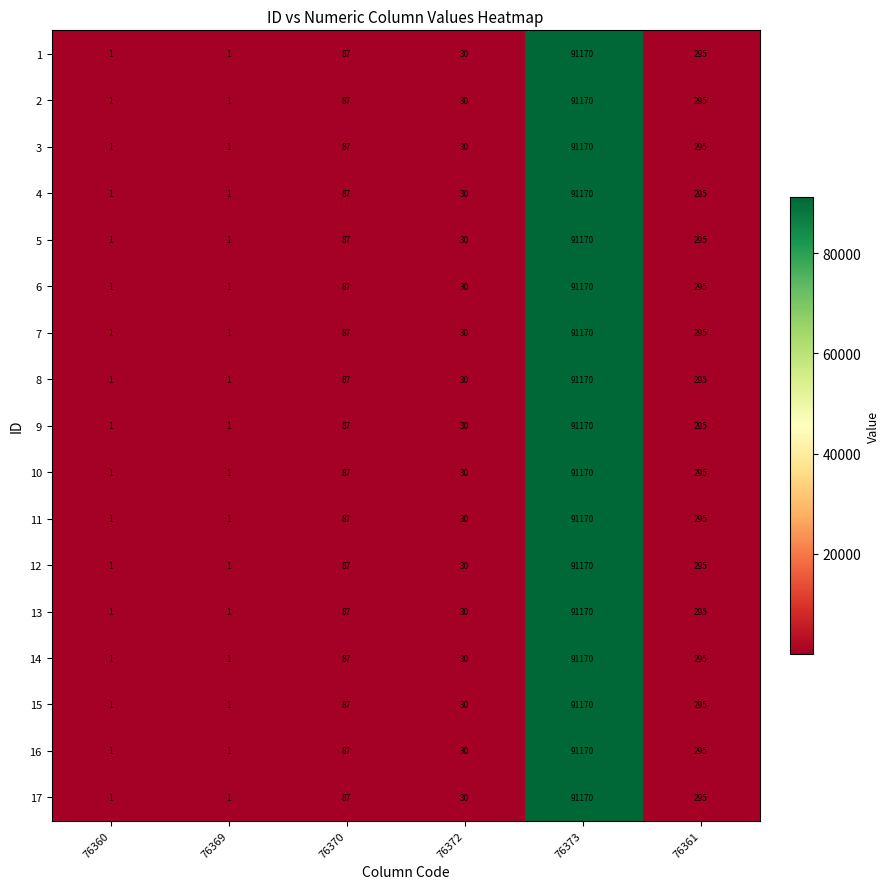

Is the value of 11 at 76373 greater than the value of 3 at 76370?

Yes